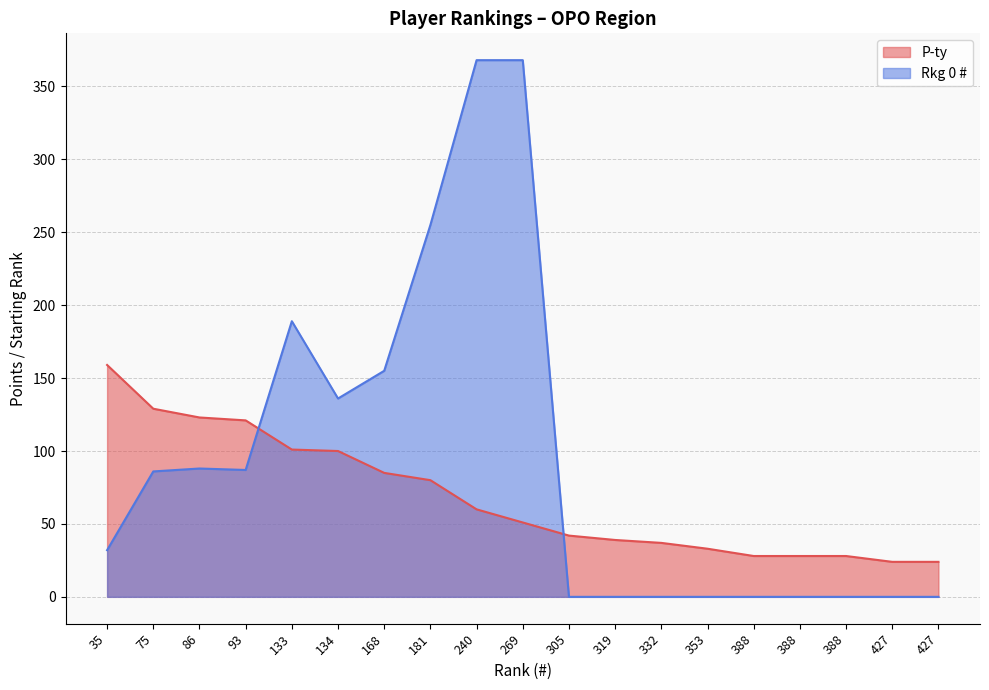

Which has a higher value, 134 or 388?

134